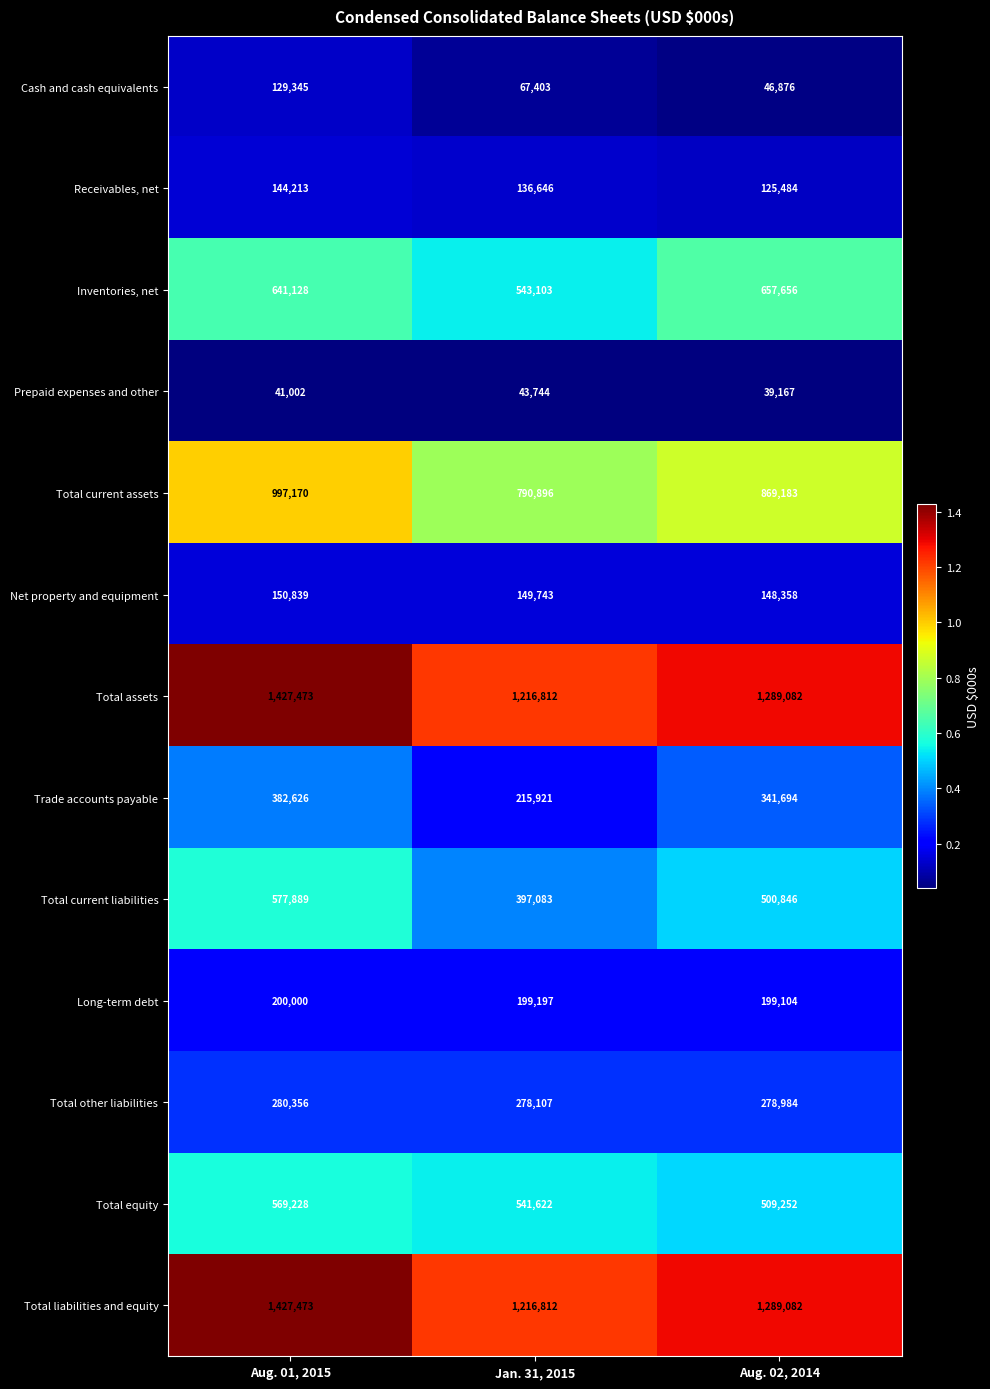

What is the greatest value displayed?

1427473